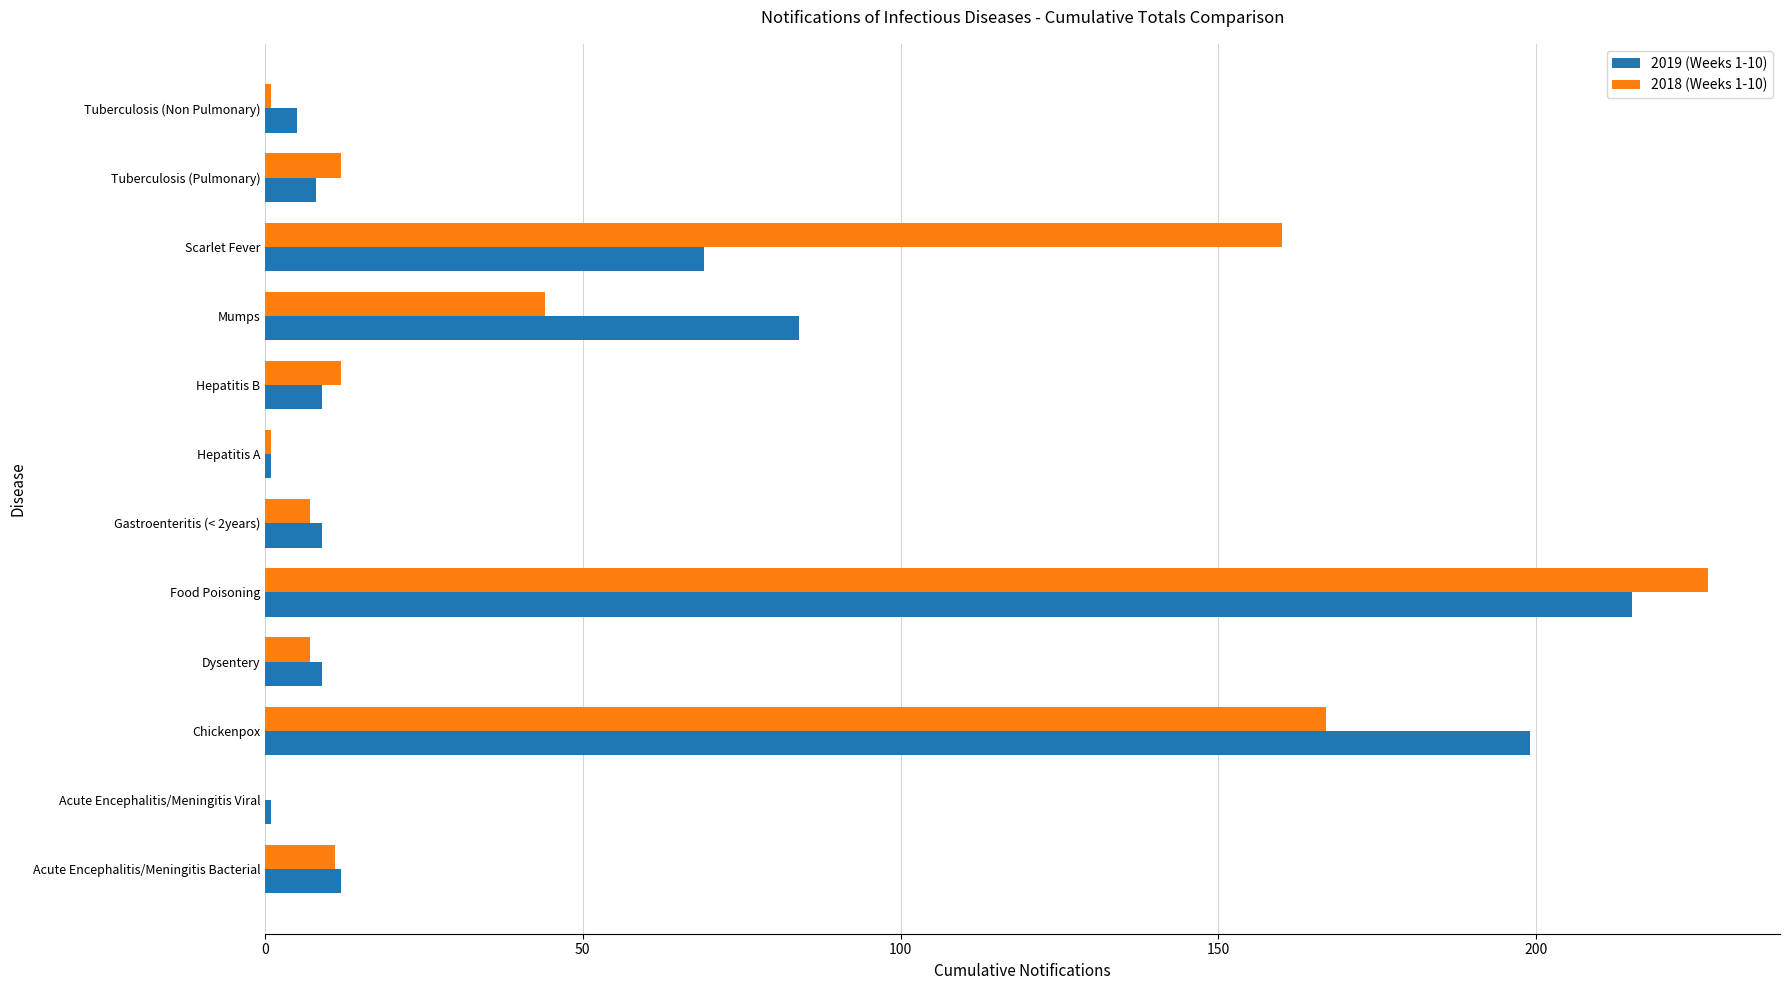

At which category does the chart reach its peak across all series?

Food Poisoning